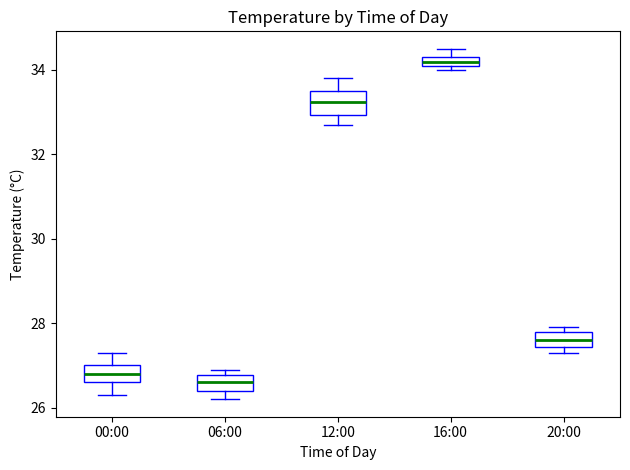

Where does the upper whisker of the box for 00:00 end on the y-axis? The values are not printed on the chart, so give them approximately, as read against the axis.

27.4